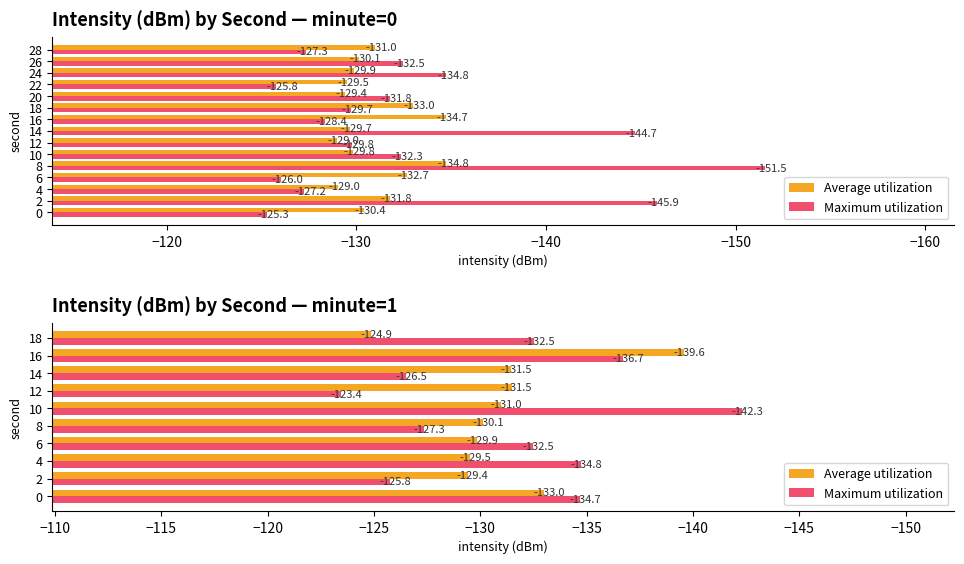

True or false: Maximum utilization has a value of -28.3 at 8.

False